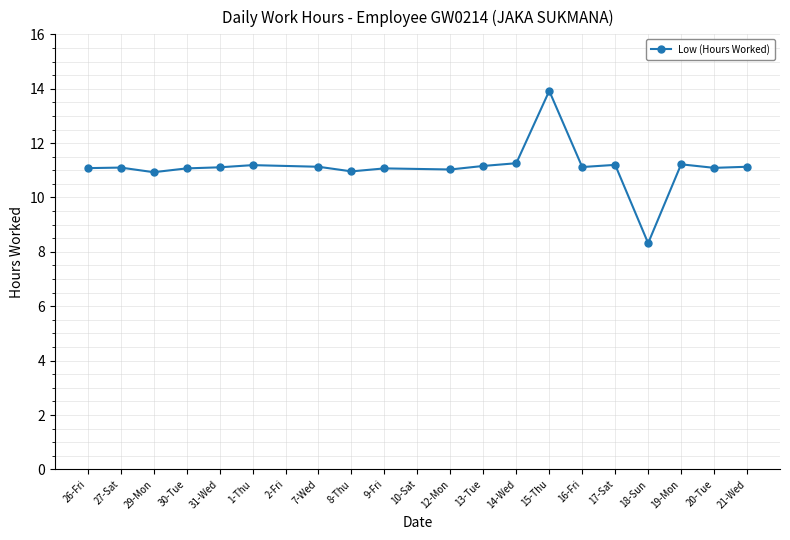

What is the smallest value displayed?

8.3